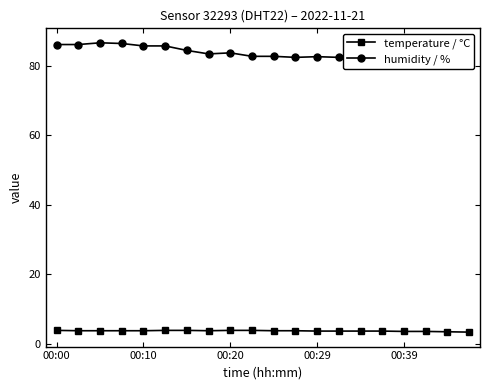

What is the label of the 3rd point from the right?

17